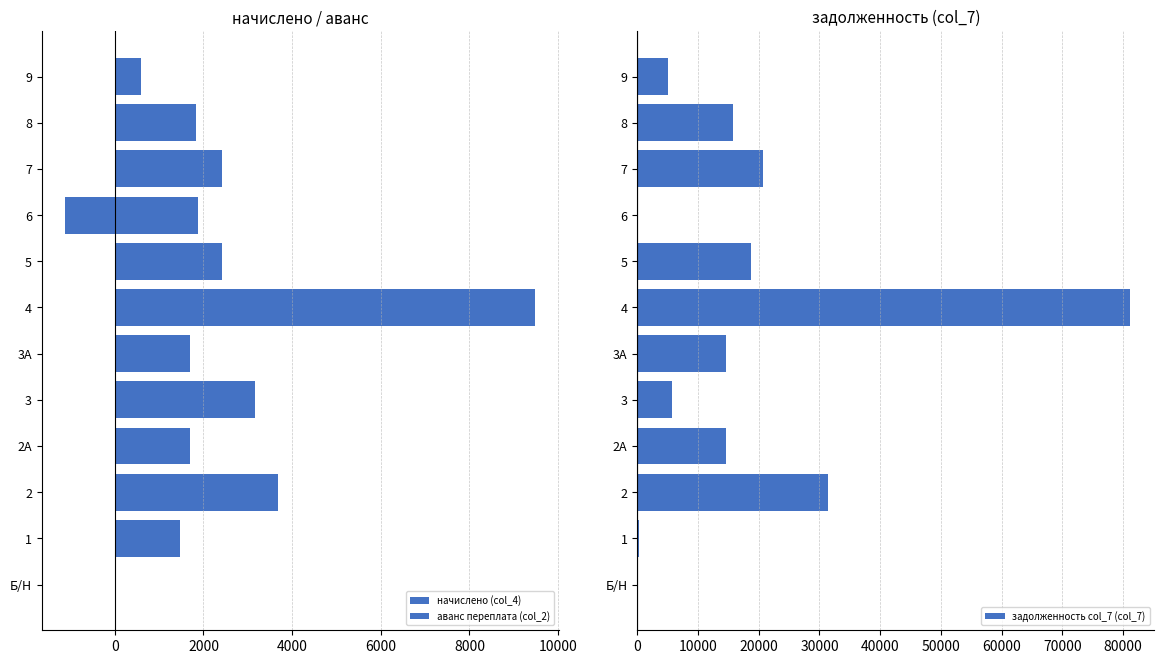

Which series has the largest range (max minus min)?

задолженность col_7 (col_7)